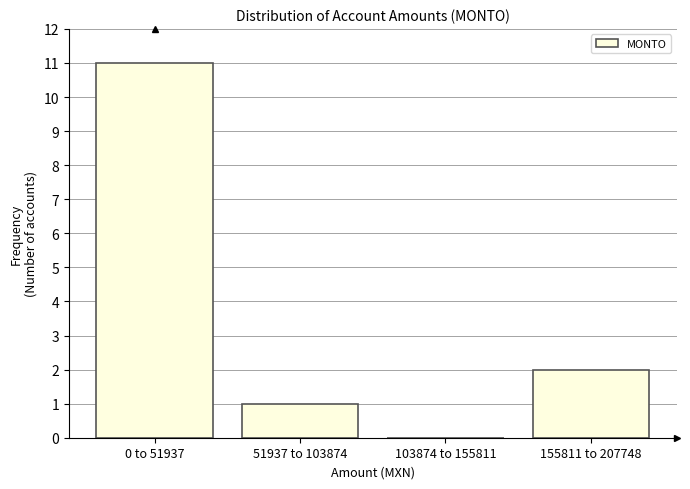

Reading left to right, transcribe all the data shown in this chart.

0 to 51937=11	51937 to 103874=1	103874 to 155811=0	155811 to 207748=2